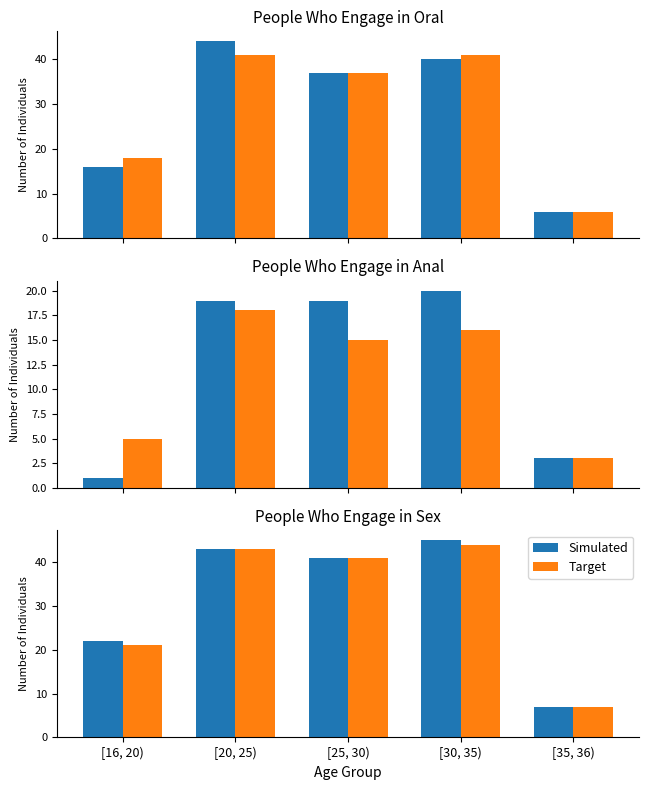

At [30, 35), list the series in order from smallest to largest.

Target, Simulated